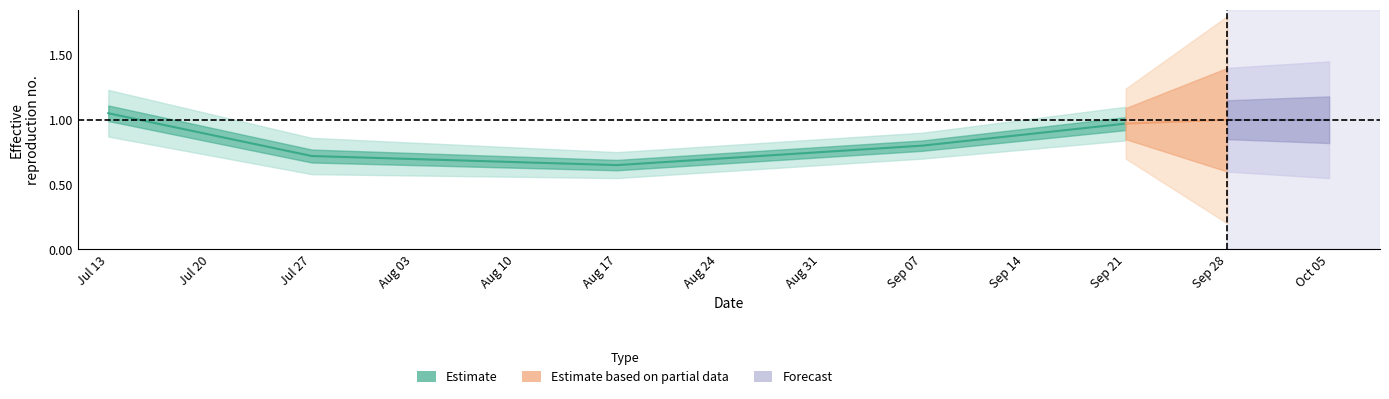

What is the total value across all series at 3?

1